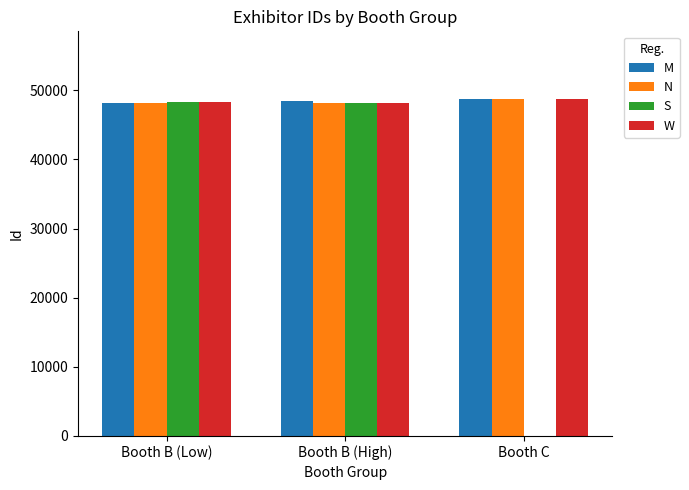

Between Booth B (High) and Booth C, which series saw the biggest shift?

S